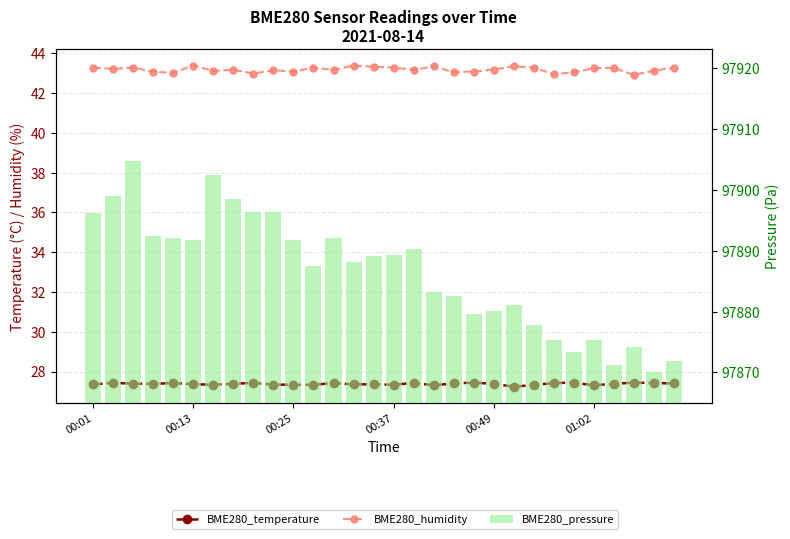

What is the label of the 12th bar from the right?

18